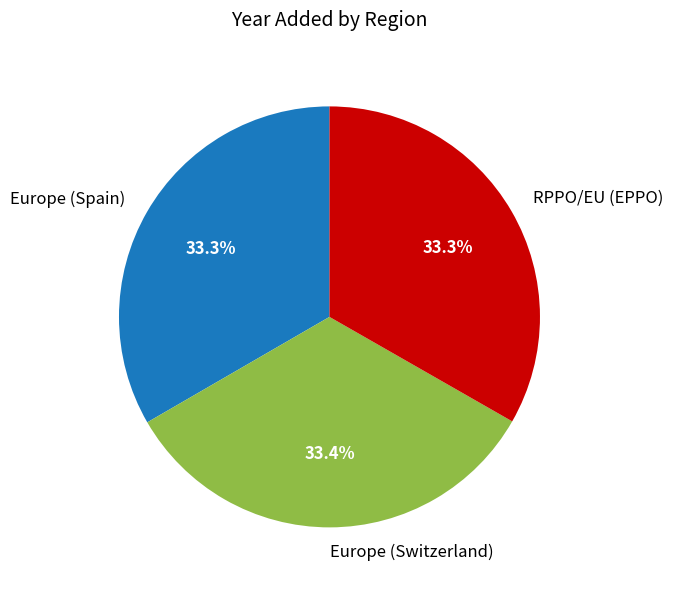

Approximately how many times larger is the value at Europe (Spain) compared to Europe (Switzerland)?

1.0